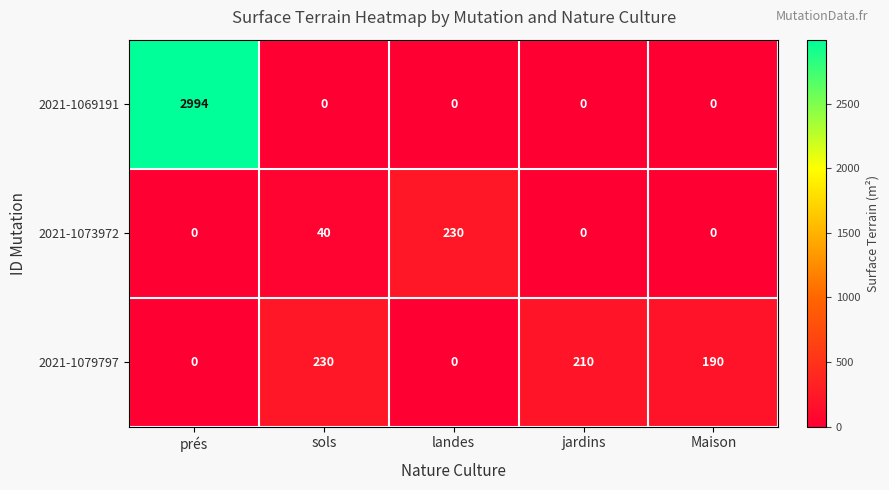

The 2021-1069191 series shows 0 at landes. True or false?

True